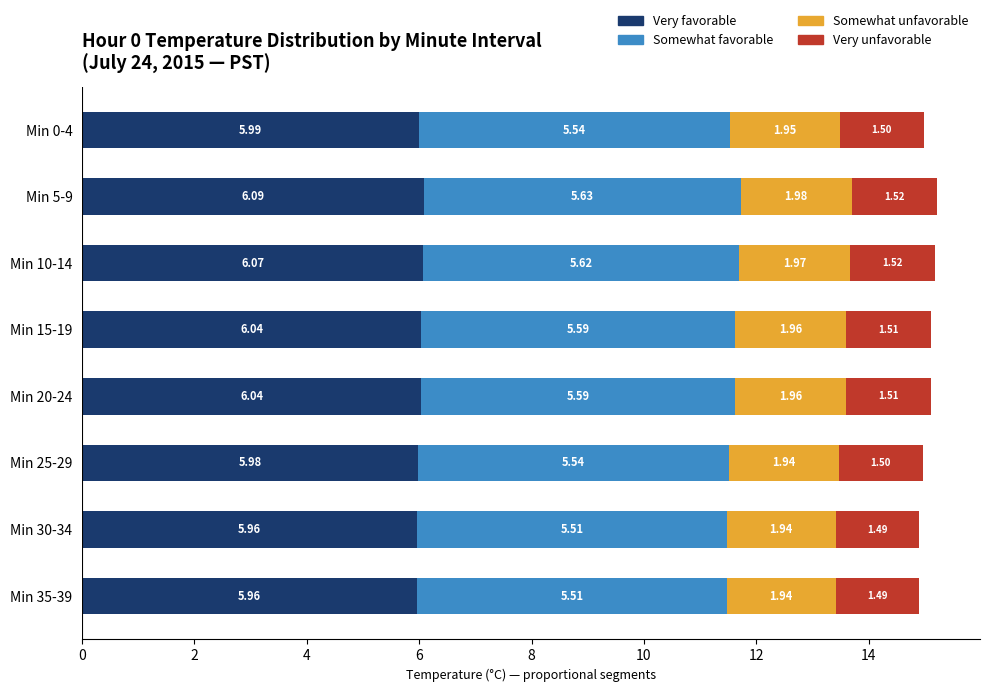

What is the total value across all series at Min 15-19?

15.1